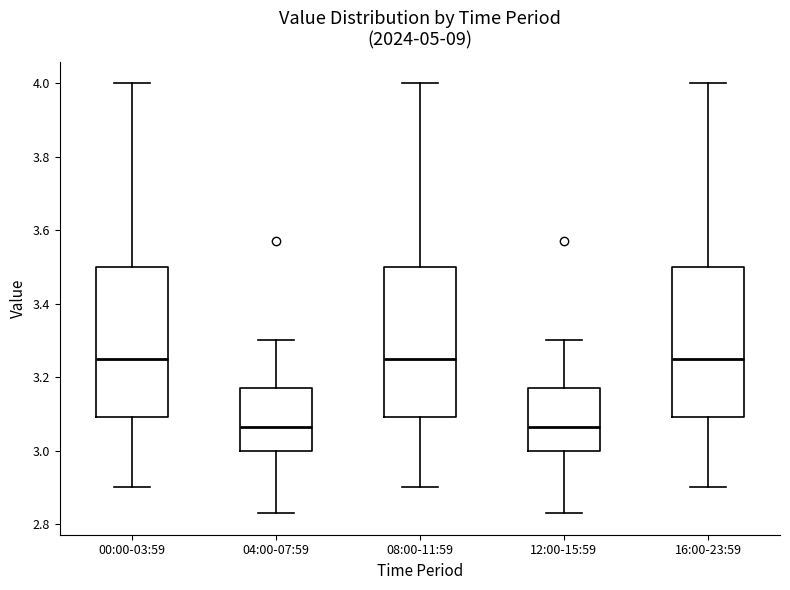

Reading left to right, read every box against the y-axis: the position of its median line, the range the box covers, and the ends of its whiskers. The values are not printed on the chart, so give them approximately, as read against the axis.

00:00-03:59: median 3.26, box 3.10 to 3.50, whiskers 2.90 to 4.00
04:00-07:59: median 3.06, box 3.00 to 3.18, whiskers 2.84 to 3.30
08:00-11:59: median 3.26, box 3.10 to 3.50, whiskers 2.90 to 4.00
12:00-15:59: median 3.06, box 3.00 to 3.18, whiskers 2.84 to 3.30
16:00-23:59: median 3.26, box 3.10 to 3.50, whiskers 2.90 to 4.00